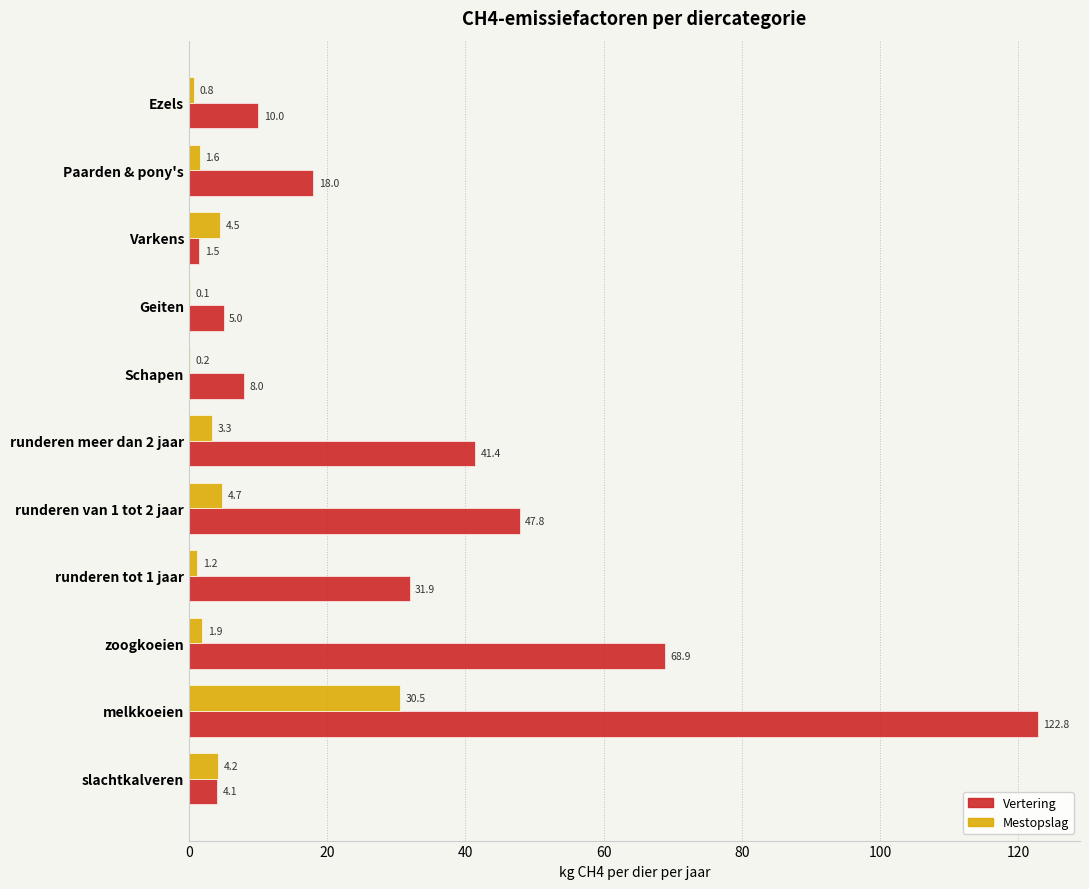

At which label is Mestopslag closest to 15?

runderen van 1 tot 2 jaar